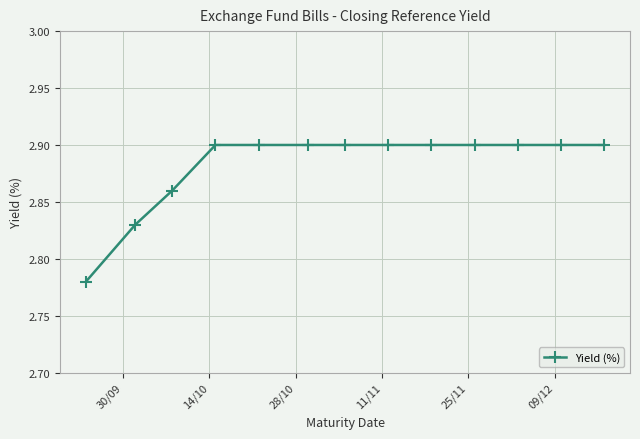

What is the sum of all values?

37.5